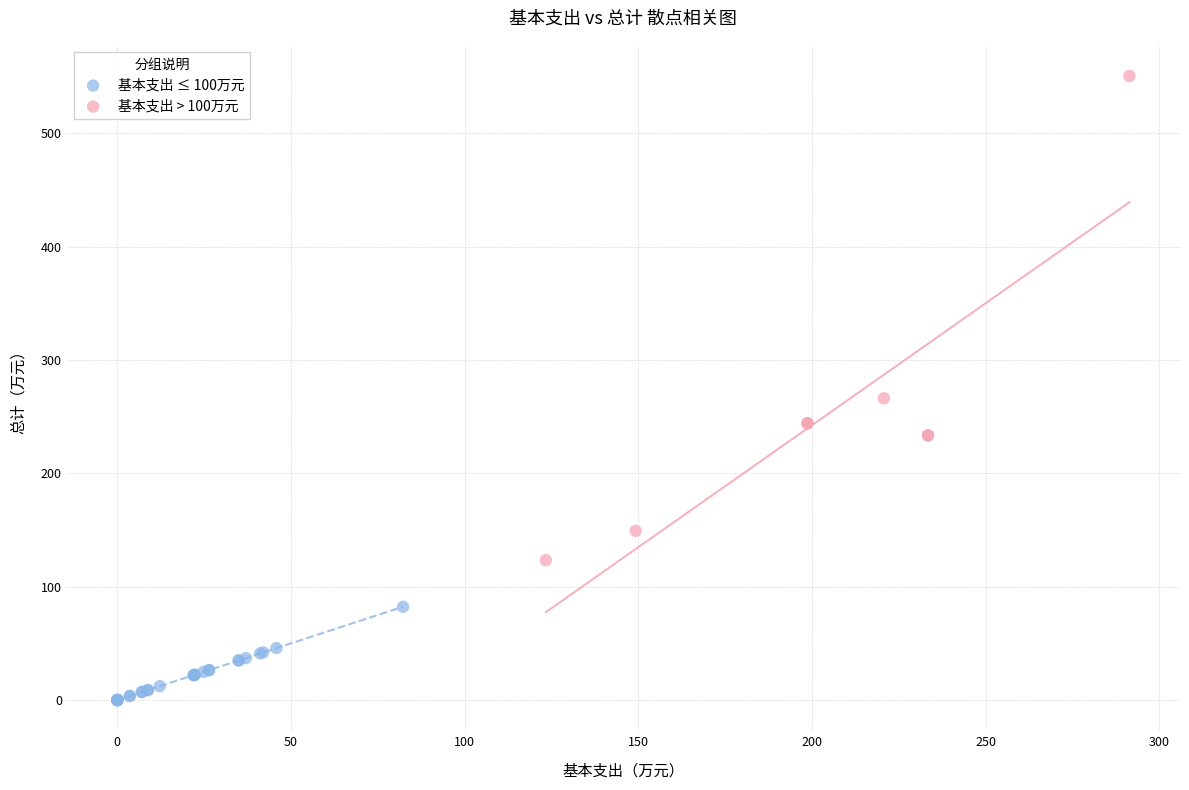

Which series has the largest Y range (max minus min)?

基本支出 > 100万元